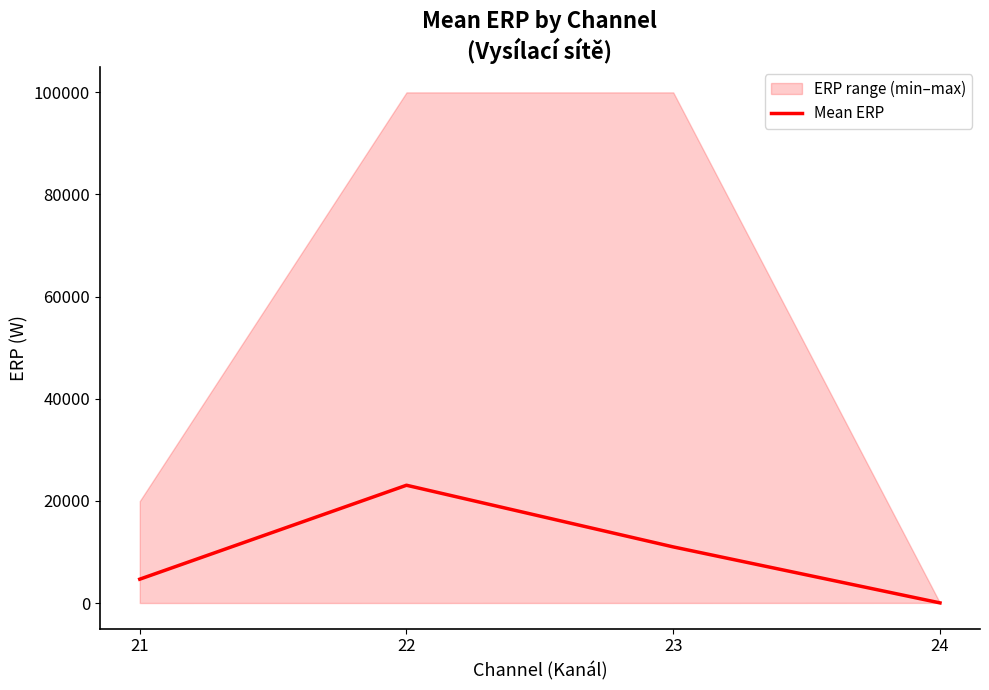

Reading left to right, what are all the values shown in this chart?

4668.1	23063.8	10988.8	25.0